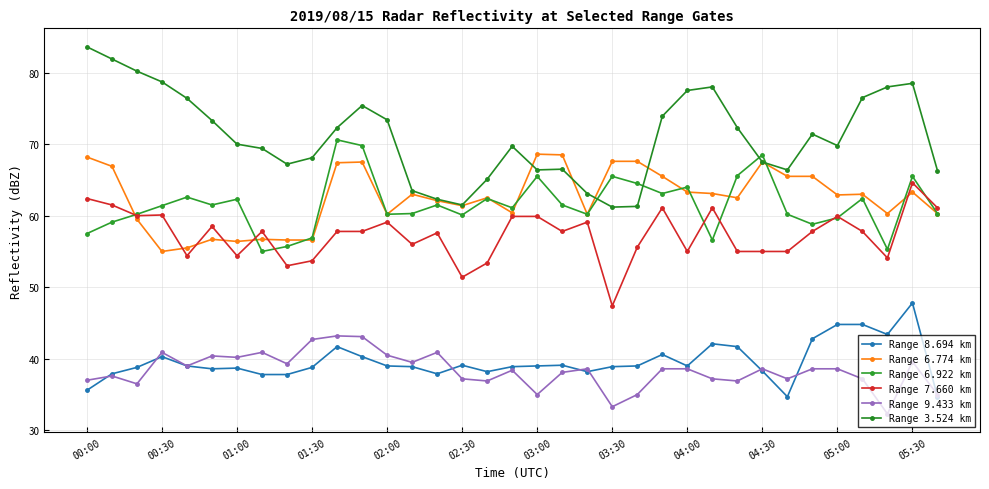

At which label does Range 7.660 km reach its peak?

05:30